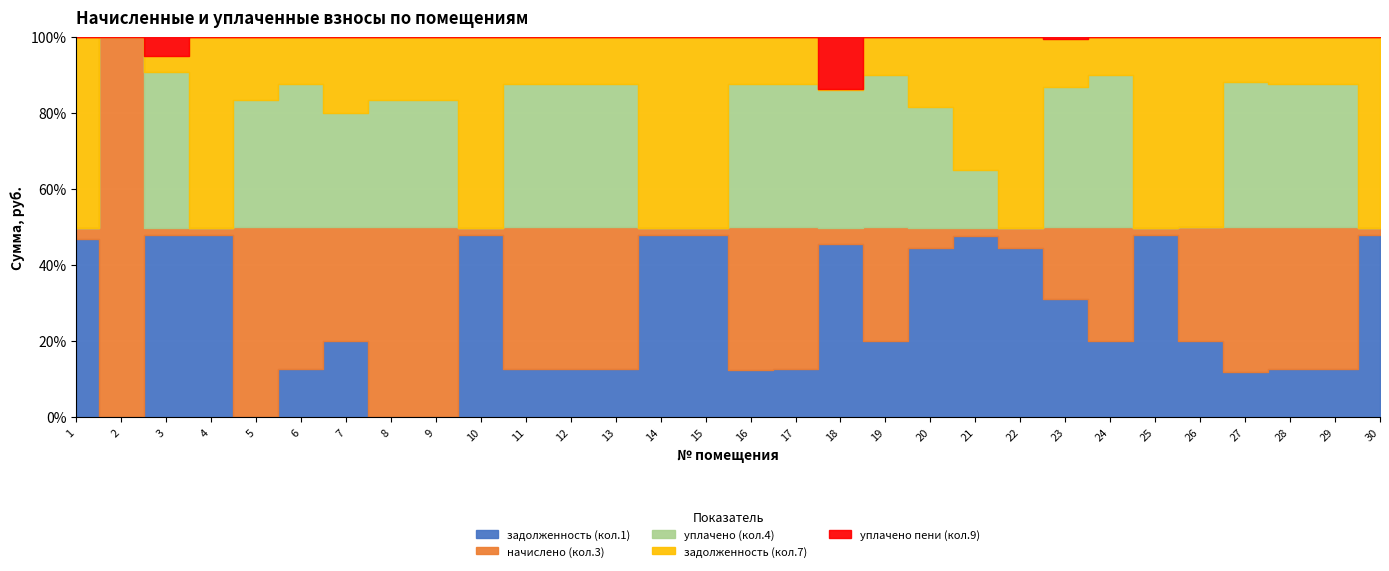

Which series changed the most between 7 and 23?

начислено (кол.3)